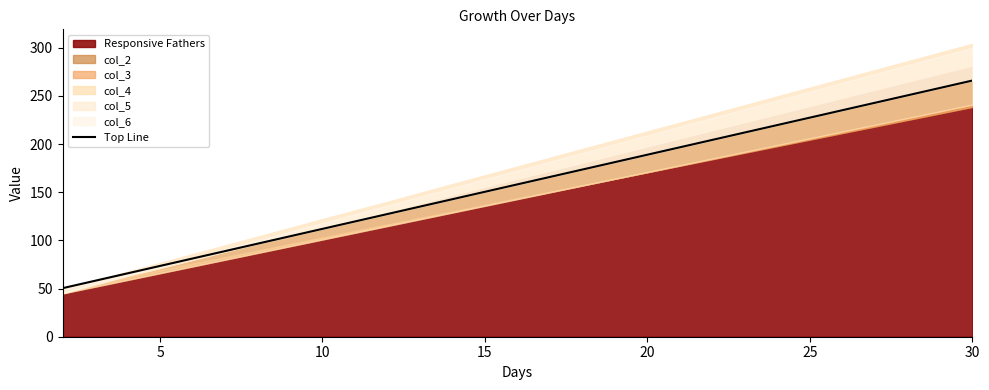

What is the average value?

158.2